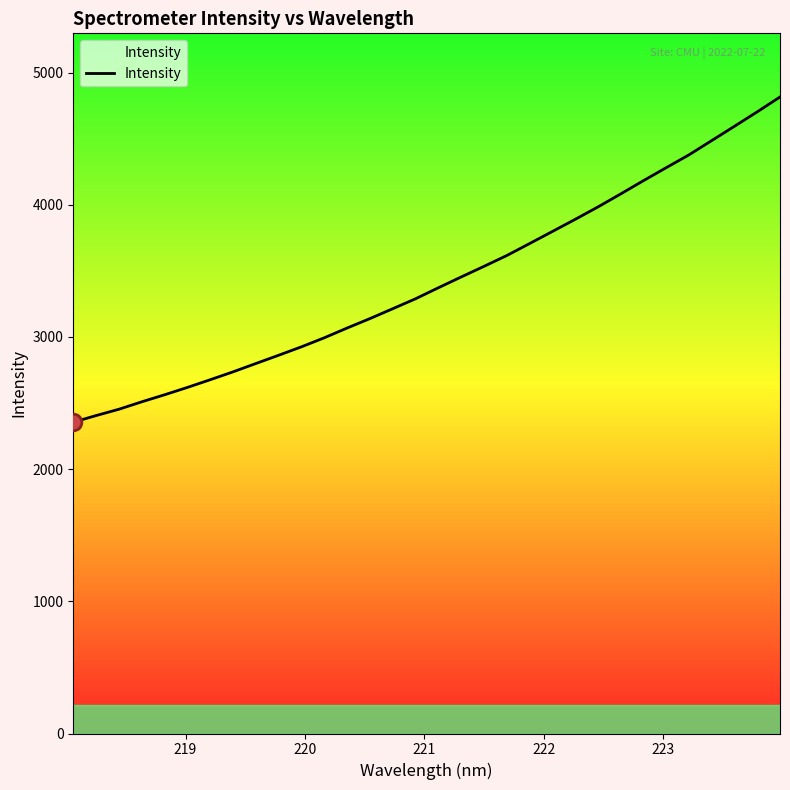

What is the difference between the maximum and minimum values?

2460.6